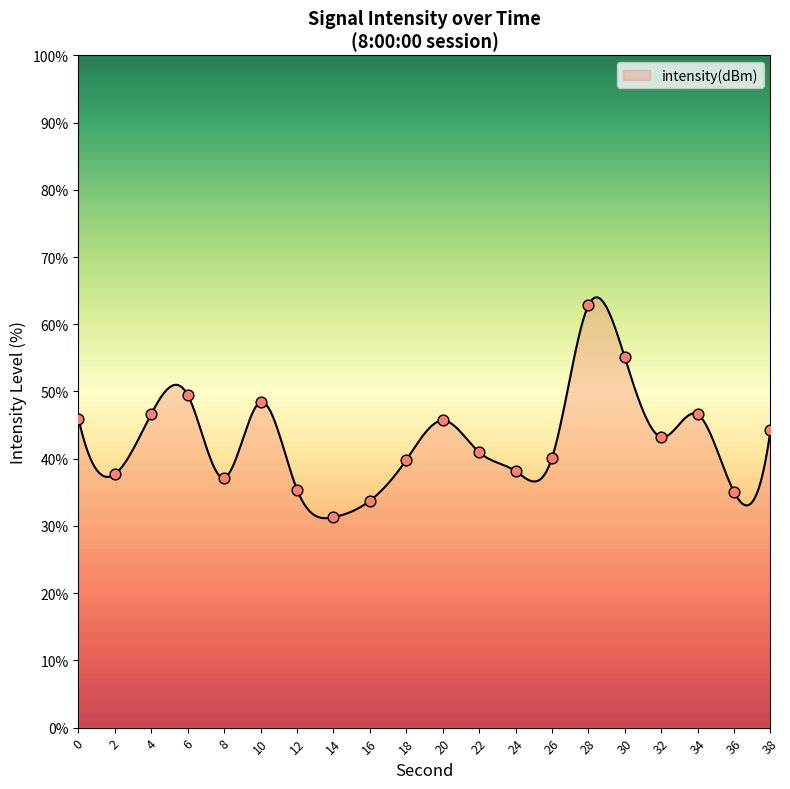

What is the ratio of the value at 0 to the value at 30?

0.8